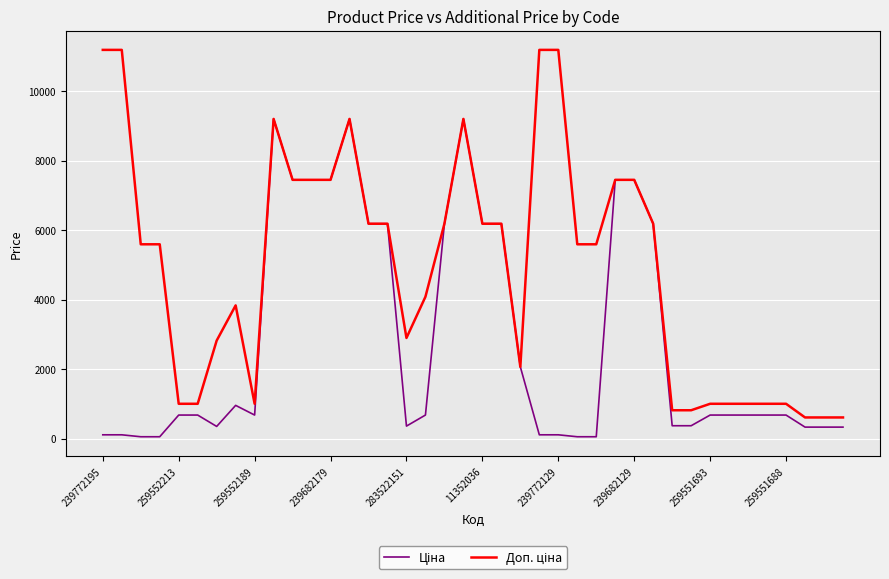

What is the greatest value displayed?

11182.0